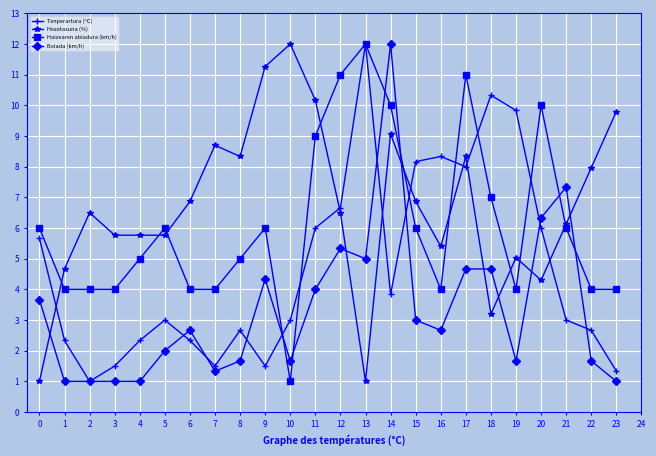

Reading left to right, extract all data points from this chart.

Tenperartura (ºC): 0=5.7	1=2.3	2=1.0	3=1.5	4=2.3	5=3.0	6=2.3	7=1.5	8=2.7	9=1.5	10=3.0	11=6.0	12=6.7	13=12.0	14=3.8	15=8.2	16=8.3	17=8.0	18=10.3	19=9.8	20=6.0	21=3.0	22=2.7	23=1.3
Hezetasuna (%): 0=1.0	1=4.7	2=6.5	3=5.8	4=5.8	5=5.8	6=6.9	7=8.7	8=8.3	9=11.3	10=12.0	11=10.2	12=6.5	13=1.0	14=9.1	15=6.9	16=5.4	17=8.3	18=3.2	19=5.0	20=4.3	21=6.1	22=8.0	23=9.8
Haizearen abiadura (km/h): 0=6.0	1=4.0	2=4.0	3=4.0	4=5.0	5=6.0	6=4.0	7=4.0	8=5.0	9=6.0	10=1.0	11=9.0	12=11.0	13=12.0	14=10.0	15=6.0	16=4.0	17=11.0	18=7.0	19=4.0	20=10.0	21=6.0	22=4.0	23=4.0
Bolada (km/h): 0=3.7	1=1.0	2=1.0	3=1.0	4=1.0	5=2.0	6=2.7	7=1.3	8=1.7	9=4.3	10=1.7	11=4.0	12=5.3	13=5.0	14=12.0	15=3.0	16=2.7	17=4.7	18=4.7	19=1.7	20=6.3	21=7.3	22=1.7	23=1.0